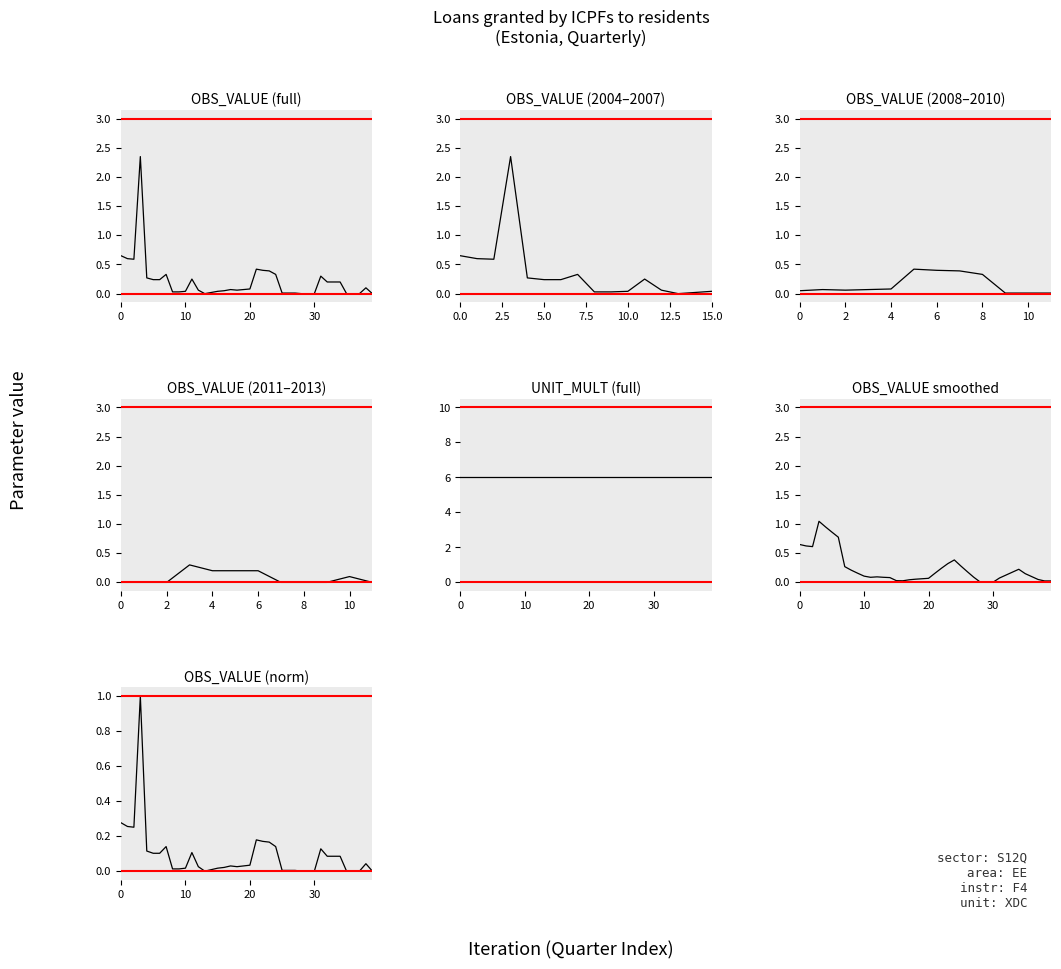

What is the difference between the maximum and minimum values?

2.3